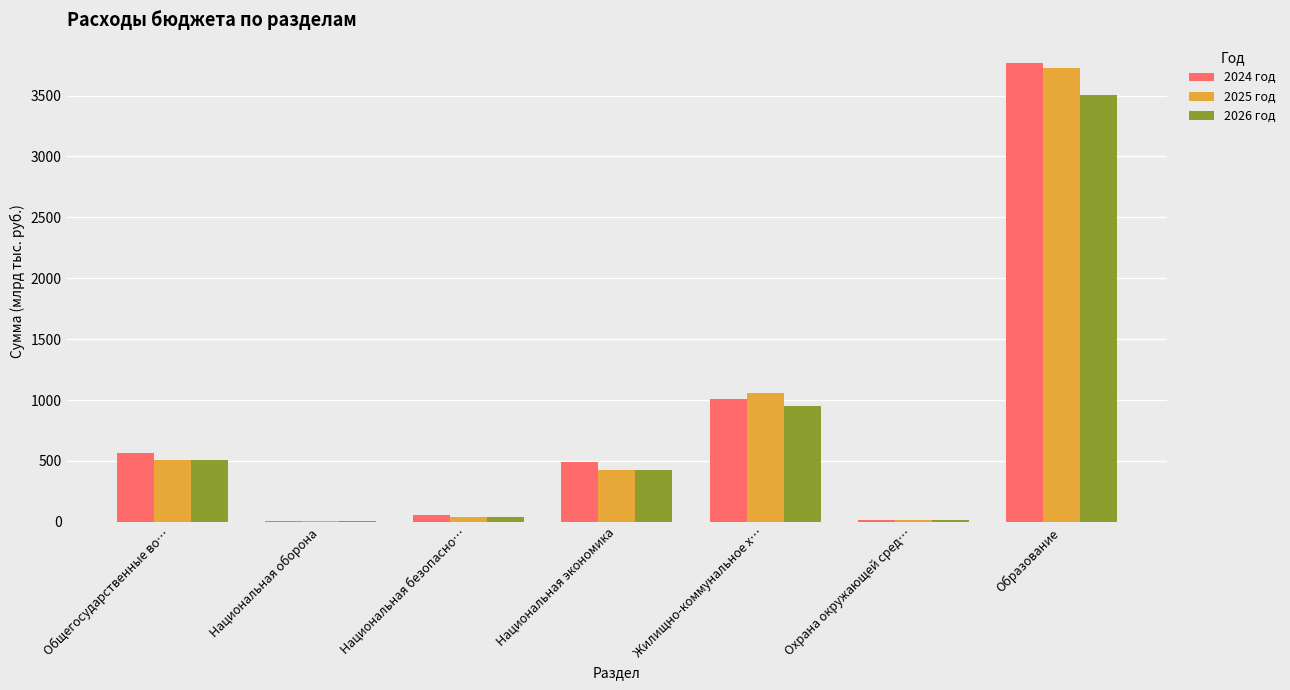

Which label corresponds to the largest value in the chart?

Образование